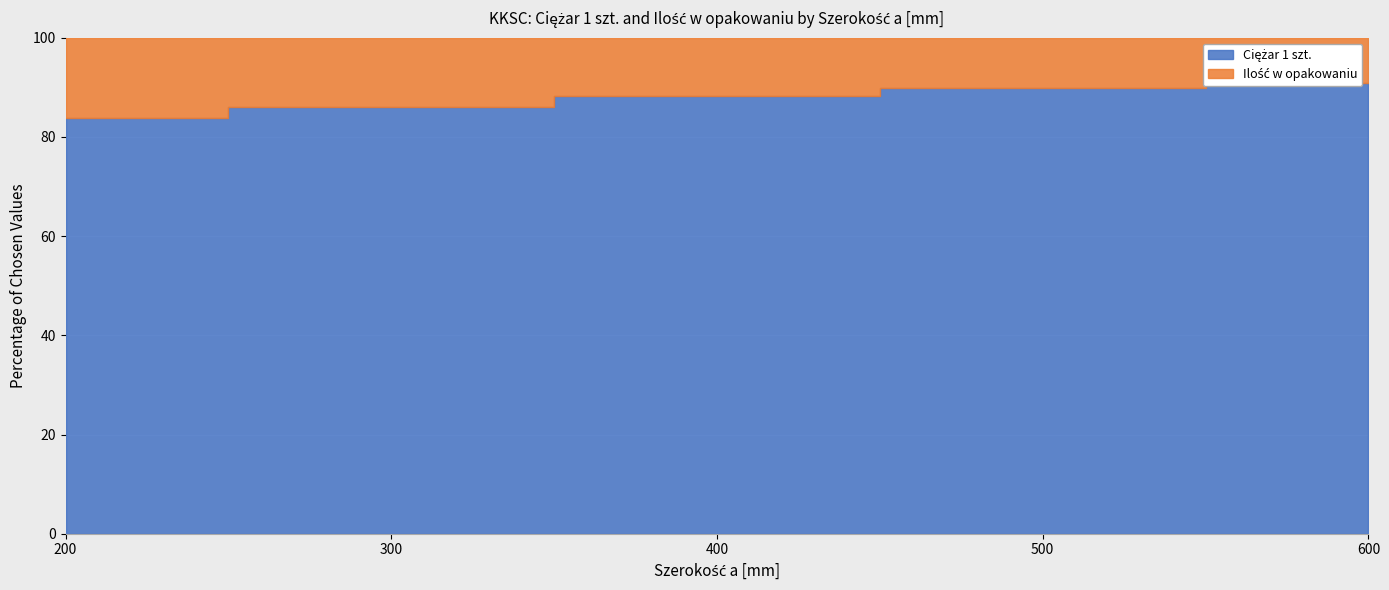

At which category does the chart reach its minimum across all series?

200